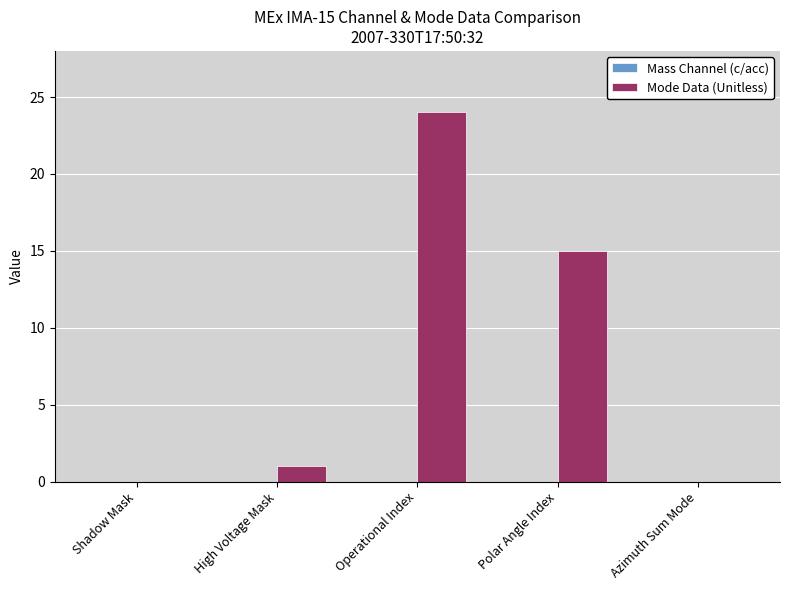

What is the sum of the values at Polar Angle Index and High Voltage Mask?

16